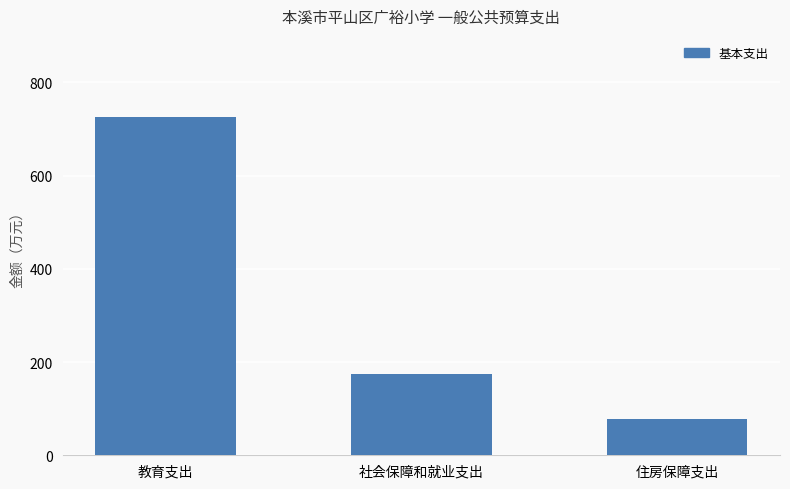

What is the maximum value shown in the chart?

725.0